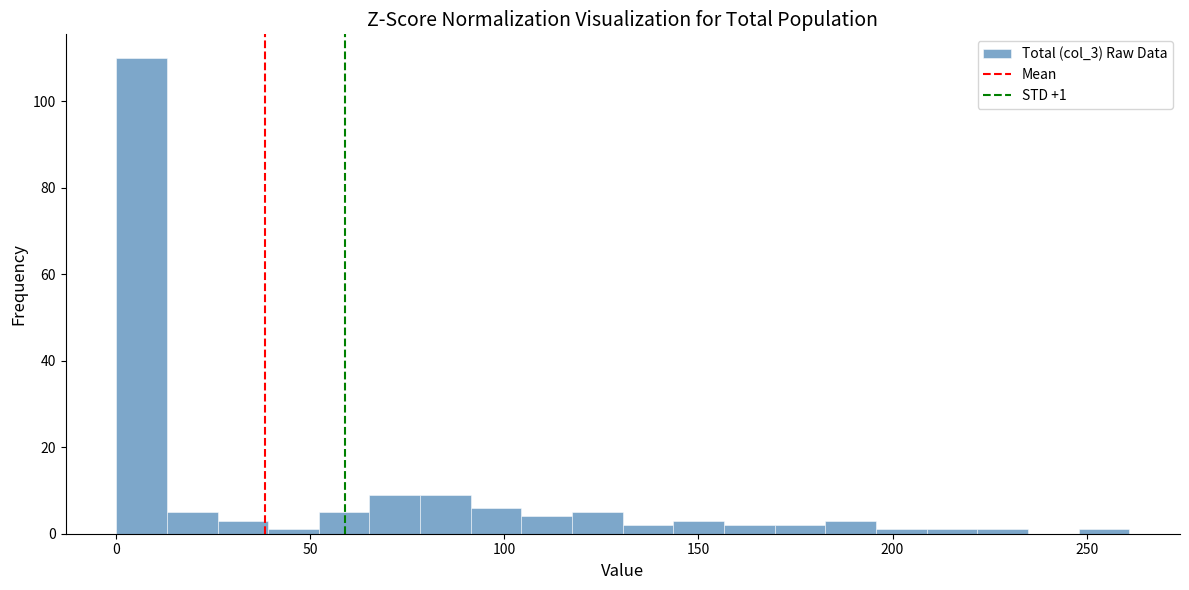

Around what value on the x-axis is the tallest bar? Give the approximate position of its centre, as read against the axis.

5